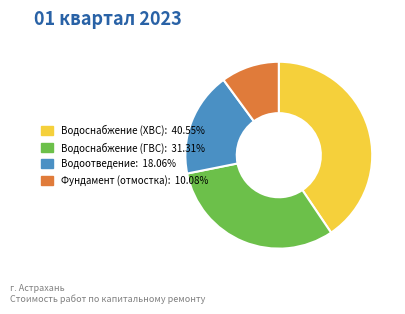

Is there a majority slice in this chart?

No